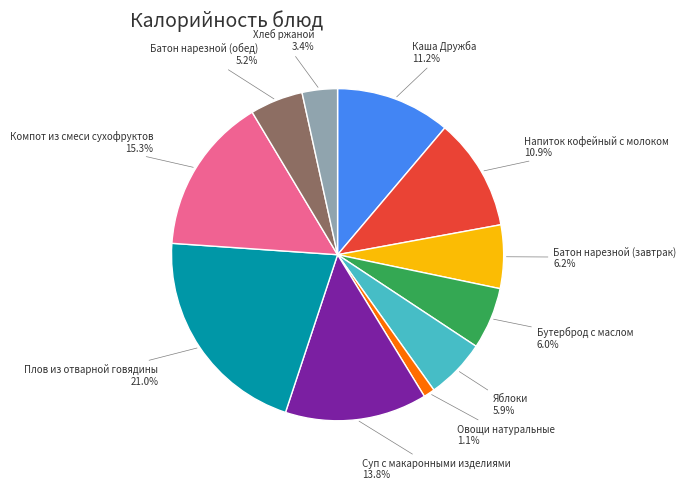

Is it true that Яблоки is 6% of the pie?

True